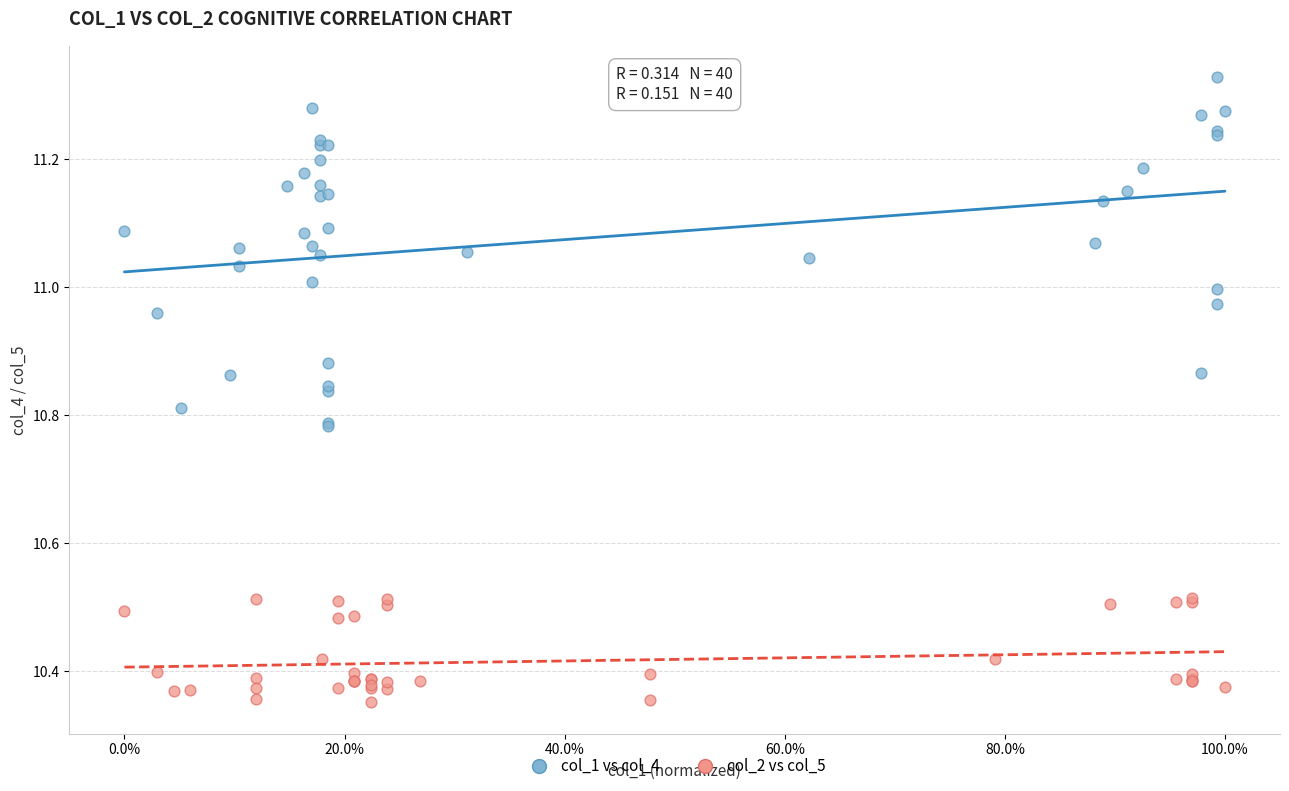

Which series contains the highest Y value?

col_1 vs col_4